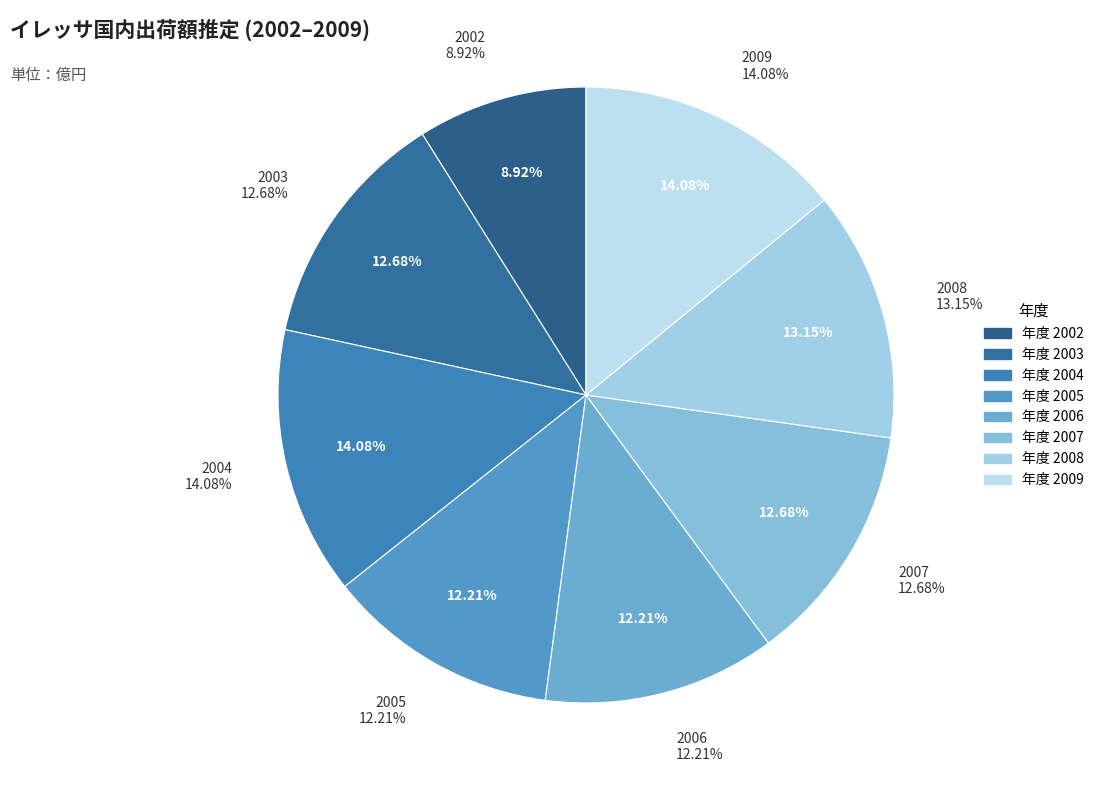

Rank the categories by value from lowest to highest.

イレッサ (2002), イレッサ (2005), イレッサ (2006), イレッサ (2003), イレッサ (2007), イレッサ (2008), イレッサ (2004), イレッサ (2009)